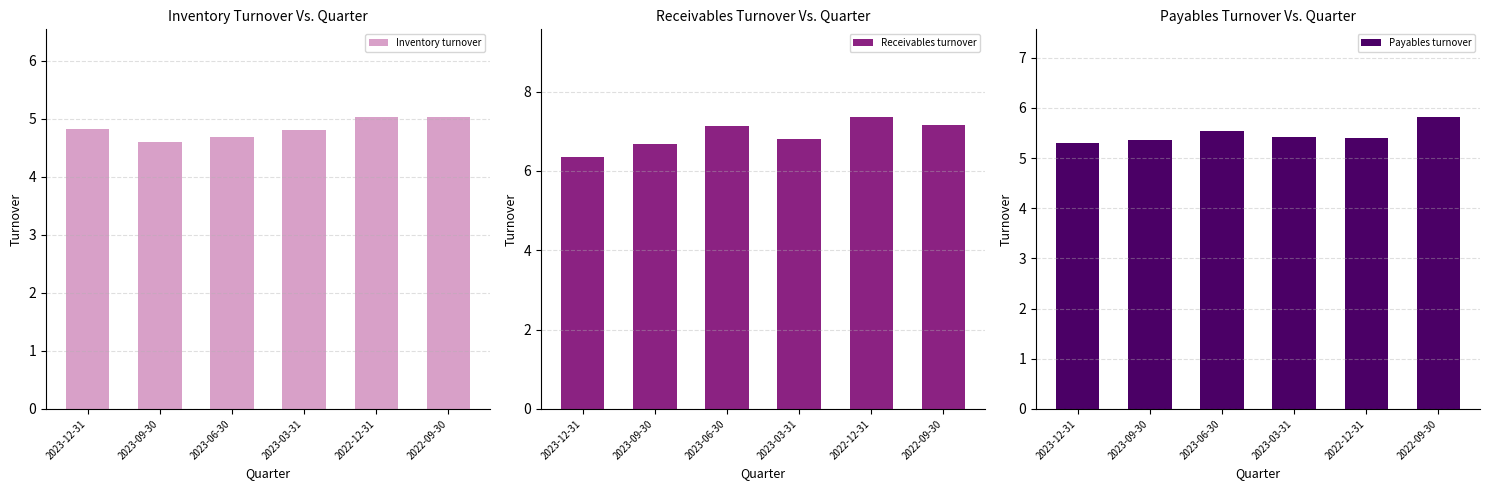

Reading left to right, transcribe all the data shown in this chart.

Inventory turnover: 4.8	4.6	4.7	4.8	5.0	5.0
Receivables turnover: 6.4	6.7	7.1	6.8	7.4	7.2
Payables turnover: 5.3	5.4	5.5	5.4	5.4	5.8